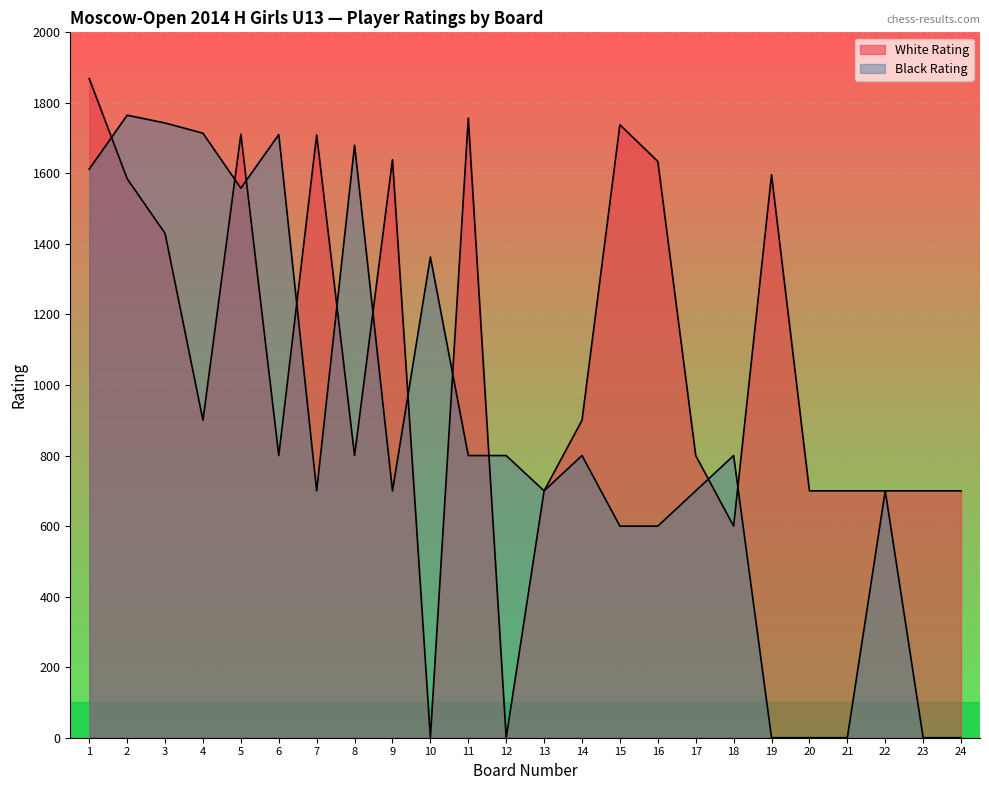

What is the value of the White Rating point at the 6th from the left?

800